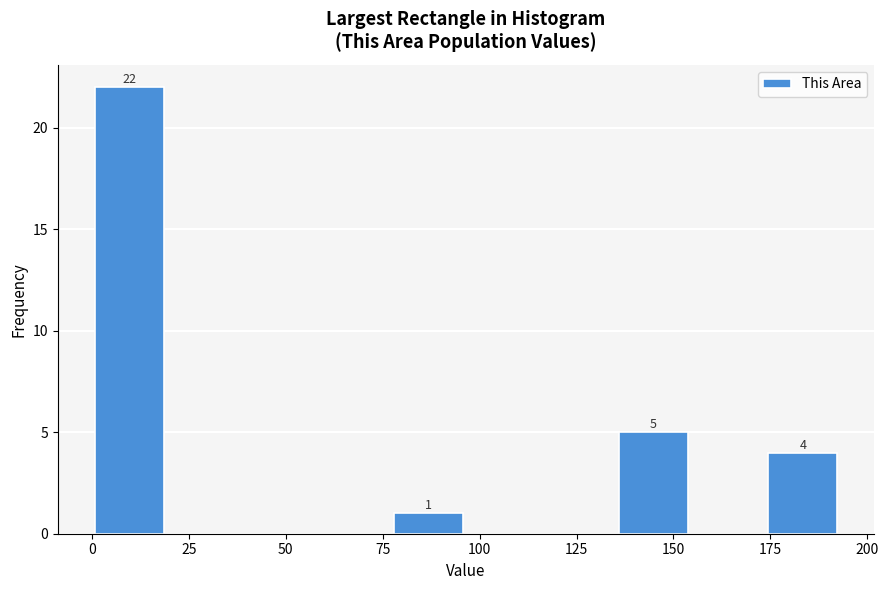

Around what value on the x-axis is the tallest bar? Give the approximate position of its centre, as read against the axis.

10